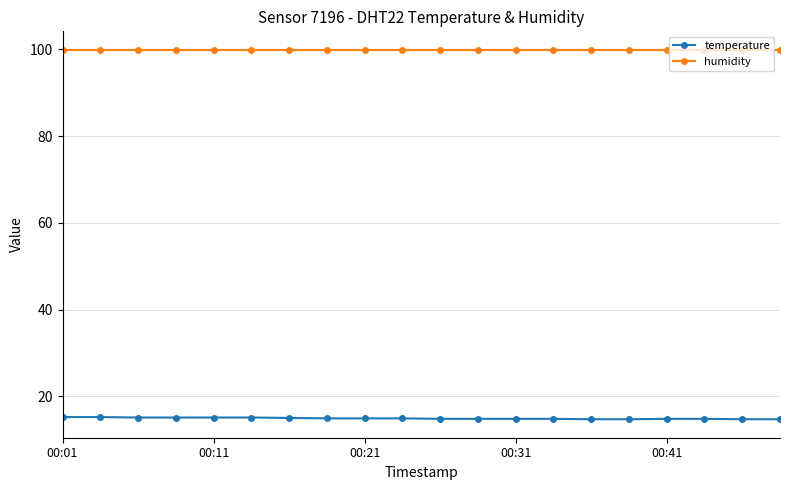

What is the maximum value for temperature?

15.2